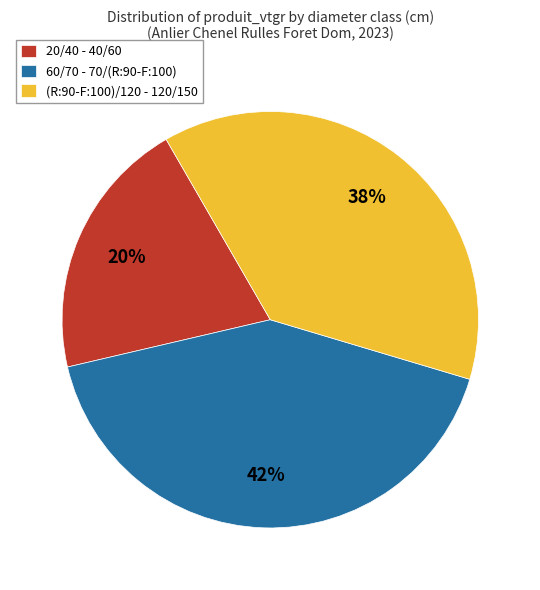

How many slices are in this pie chart?

3